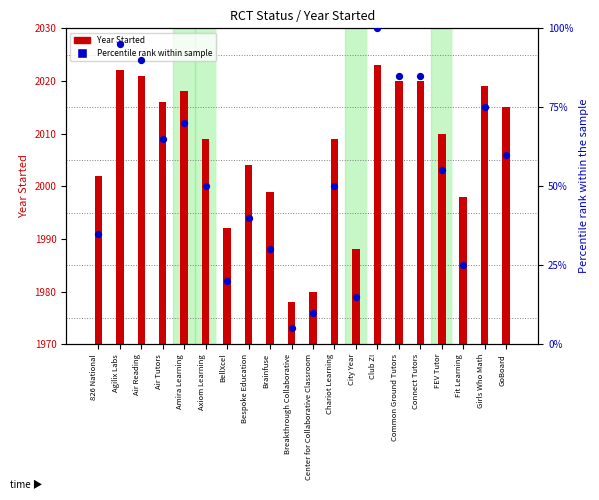

Which series contains the lowest Y value?

Percentile rank within sample